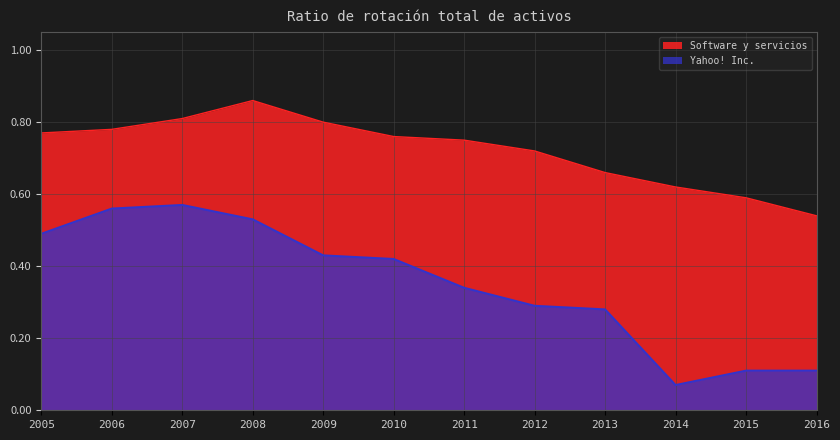

What are all the series names shown in the legend?

Software y servicios, Yahoo! Inc.